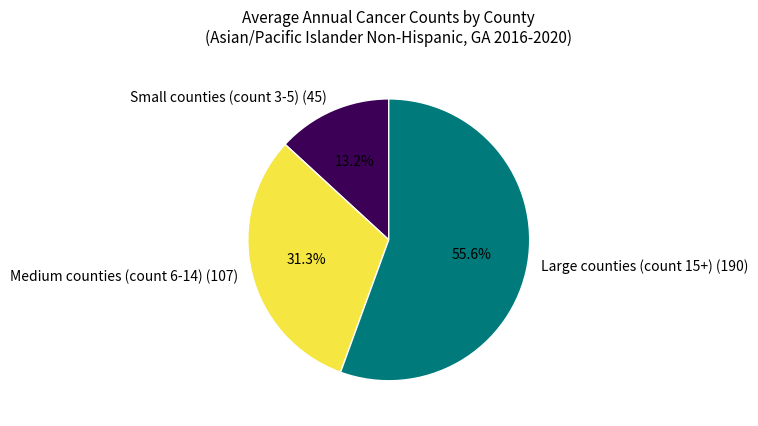

Which category has the smallest portion of the pie?

Small counties (count 3-5) (45)